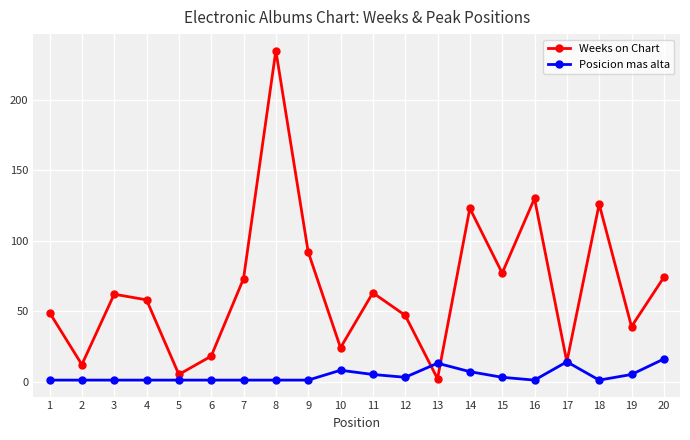

The Posicion mas alta series shows 1 at 8. True or false?

True